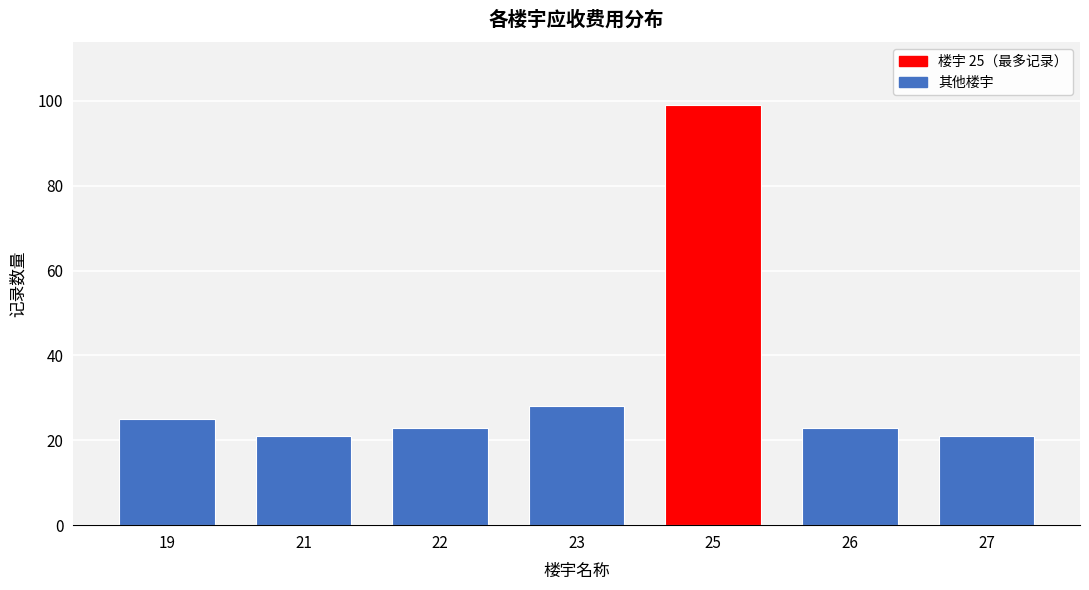

Reading left to right, extract all data points from this chart.

25	21	23	28	99	23	21